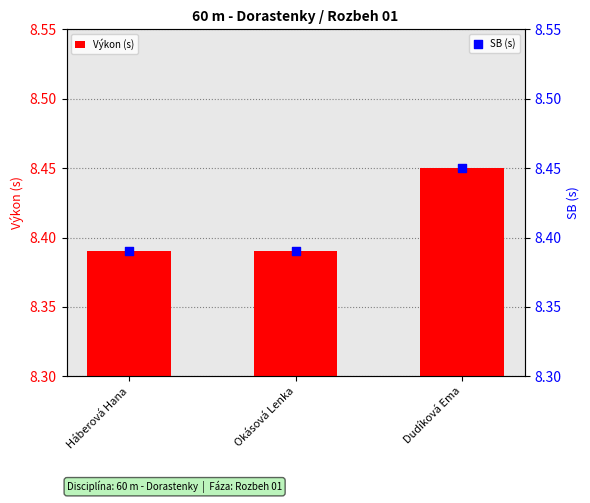

Which series has the largest total across all categories?

Výkon (s)